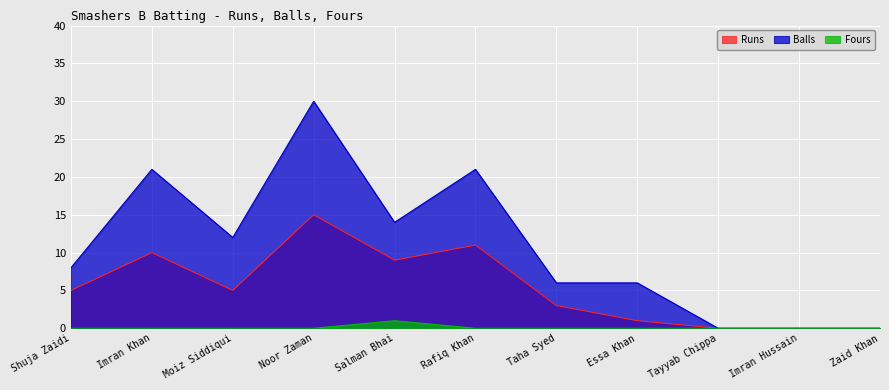

Reading right to left, what are all the values shown in this chart?

Runs: 0	0	0	1	3	11	9	15	5	10	5
Balls: 0	0	0	6	6	21	14	30	12	21	8
Fours: 0	0	0	0	0	0	1	0	0	0	0